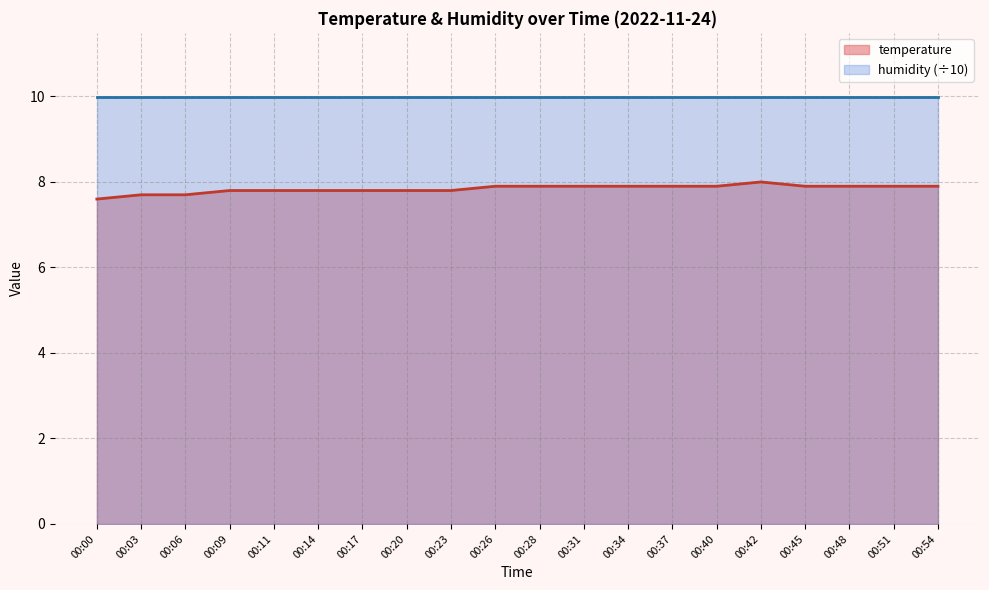

Reading left to right, what are all the values shown in this chart?

00:00=7.6	00:03=7.7	00:06=7.7	00:09=7.8	00:11=7.8	00:14=7.8	00:17=7.8	00:20=7.8	00:23=7.8	00:26=7.9	00:28=7.9	00:31=7.9	00:34=7.9	00:37=7.9	00:40=7.9	00:42=8.0	00:45=7.9	00:48=7.9	00:51=7.9	00:54=7.9